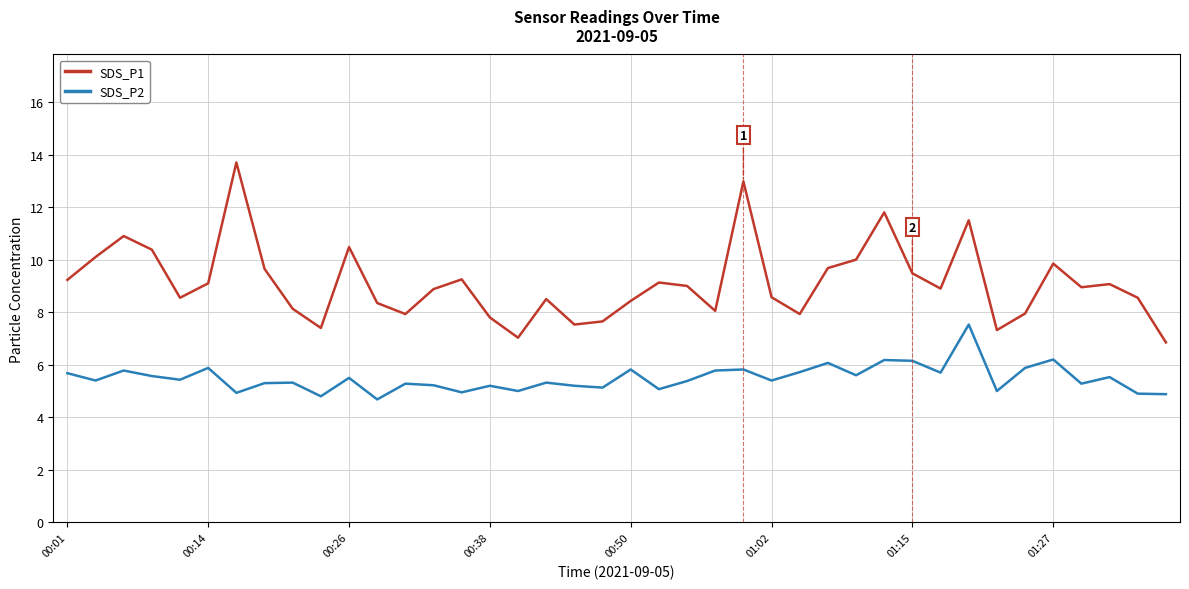

What is the sum of all SDS_P1 values?

364.5